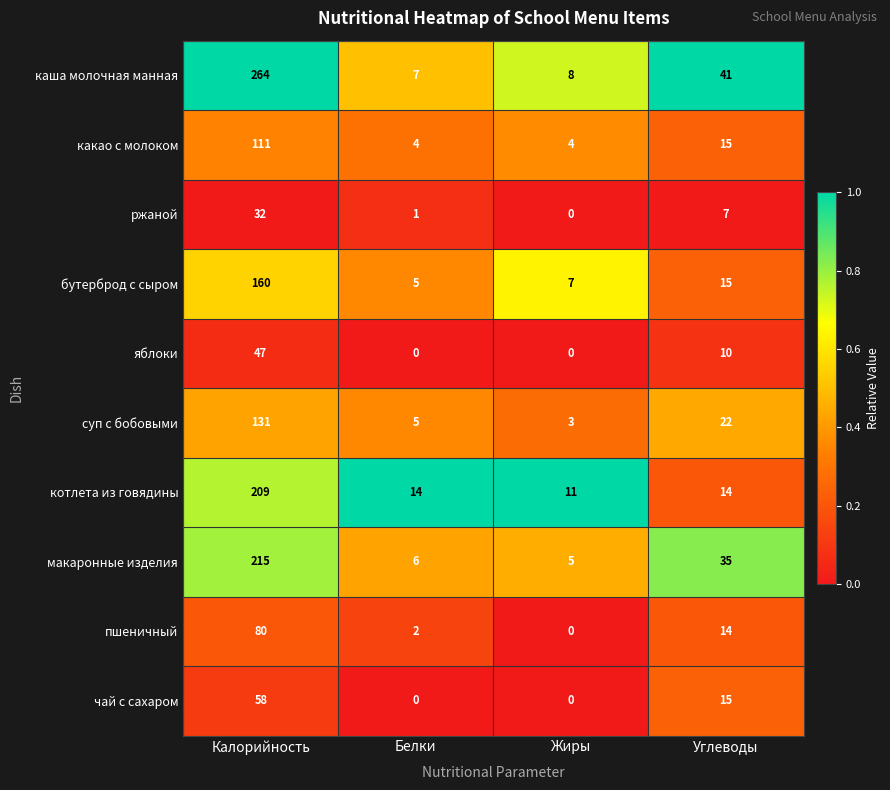

At which category is the sum across all series the highest?

Калорийность